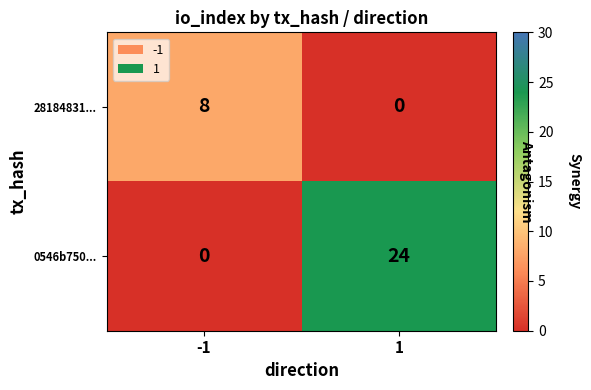

What is the greatest value displayed?

24